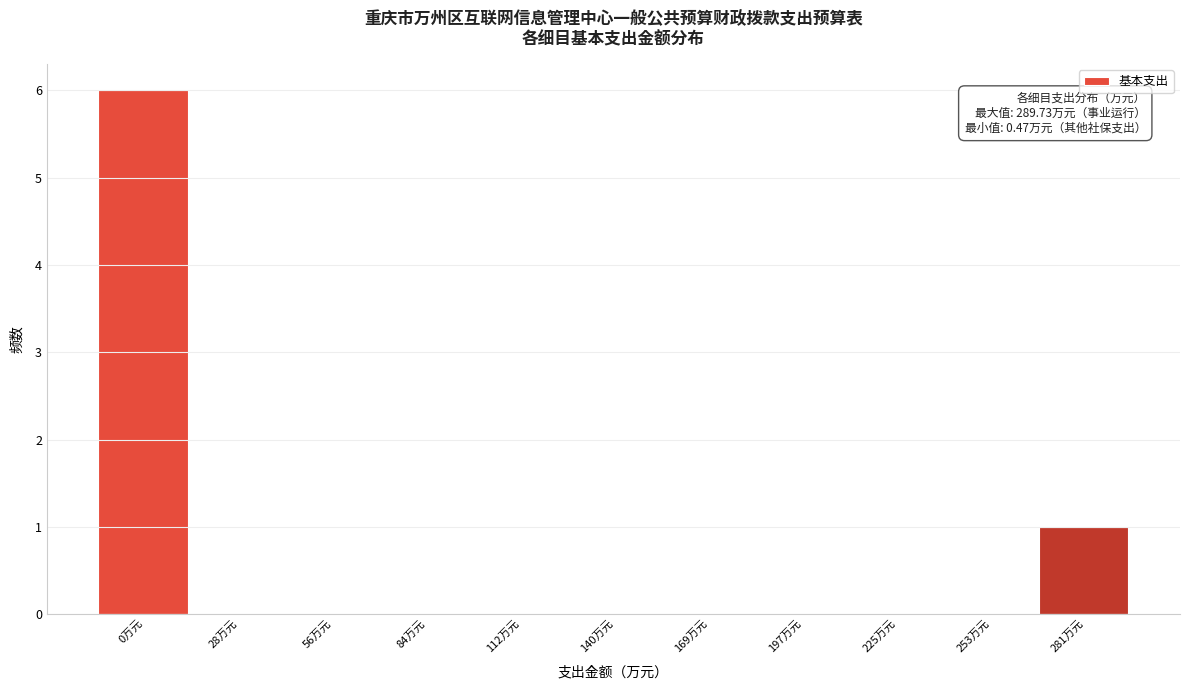

Reading left to right, transcribe all the data shown in this chart.

0万元=6	28万元=0	56万元=0	84万元=0	112万元=0	140万元=0	169万元=0	197万元=0	225万元=0	253万元=0	281万元=1